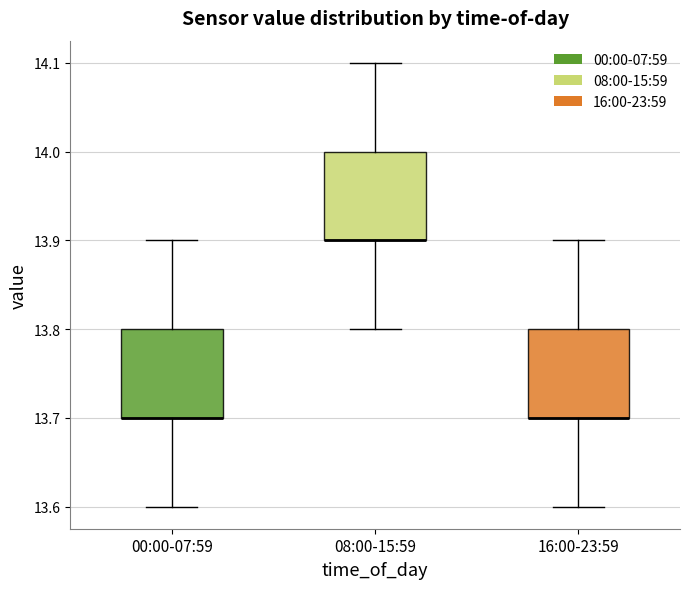

Reading left to right, transcribe this box plot: for each box, give where its median line is, the range the box spans, and where its two whiskers end, as read against the y-axis. The values are not printed on the chart, so give them approximately, as read against the axis.

00:00-07:59: median 13.7 (drawn on the box's lower edge), box 13.7 to 13.8, whiskers 13.6 to 13.9
08:00-15:59: median 13.9 (drawn on the box's lower edge), box 13.9 to 14.0, whiskers 13.8 to 14.1
16:00-23:59: median 13.7 (drawn on the box's lower edge), box 13.7 to 13.8, whiskers 13.6 to 13.9